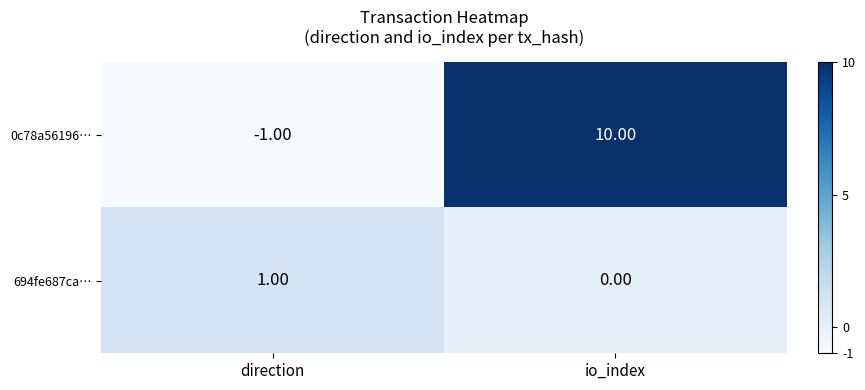

At which category is the sum across all series the highest?

io_index